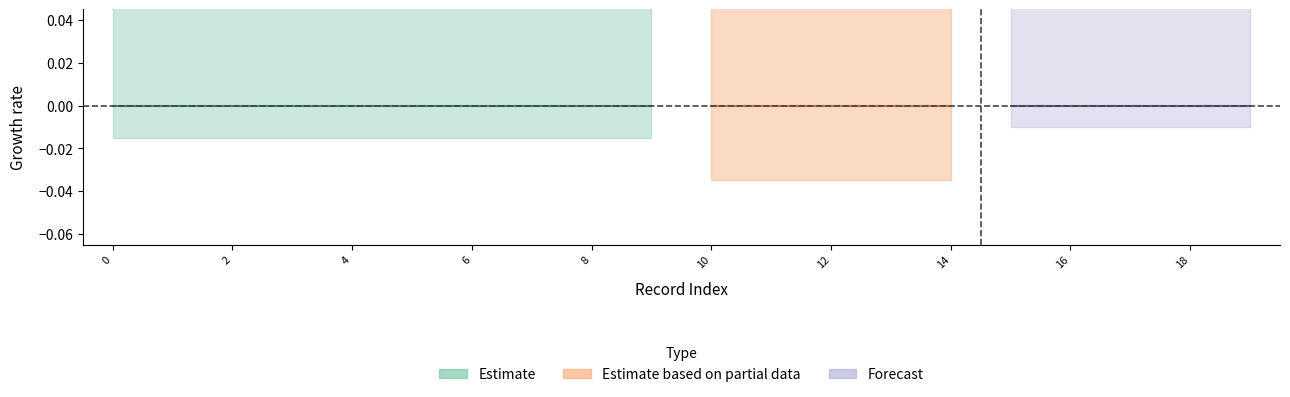

Read the assertion value at 9.

1